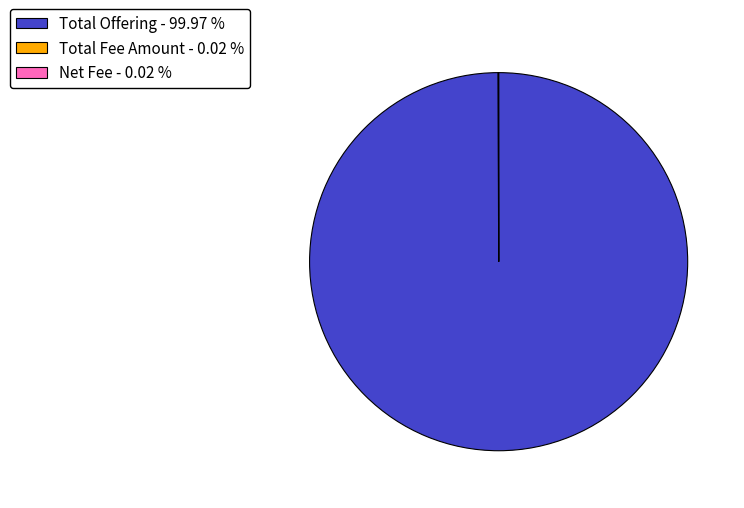

Is Total Offering - 99.97 % the majority of the pie?

Yes